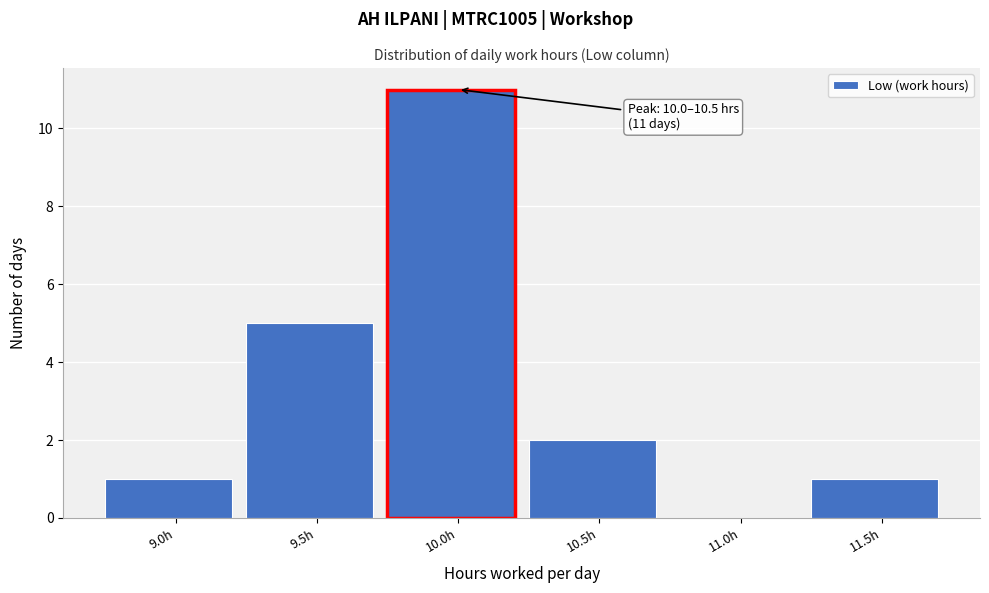

Reading right to left, extract all data points from this chart.

11.5h=1	11.0h=0	10.5h=2	10.0h=11	9.5h=5	9.0h=1